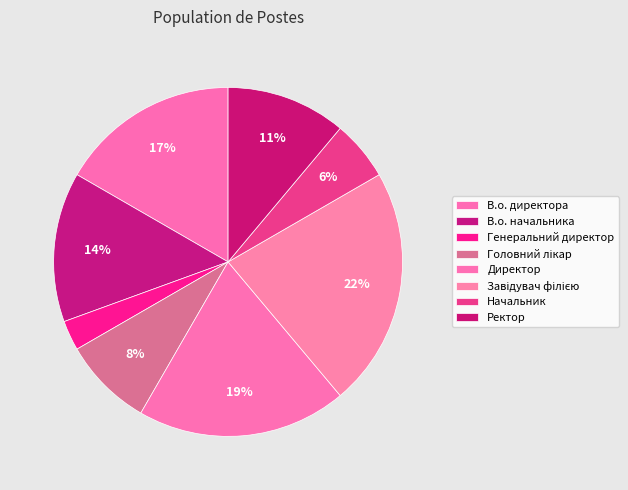

Does any single category account for the majority?

No